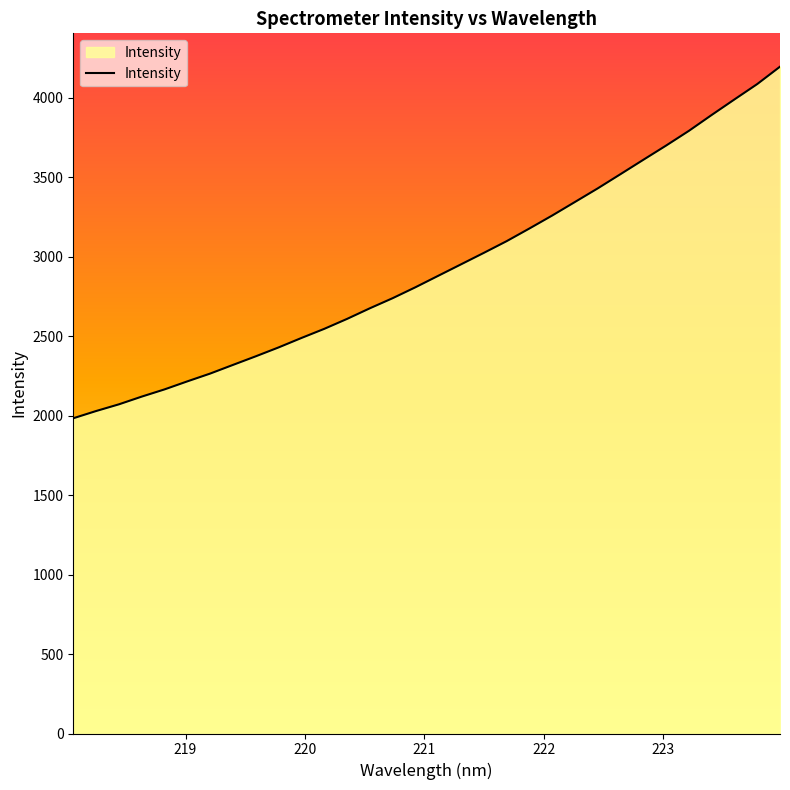

What is the difference between the maximum and minimum values?

2211.6